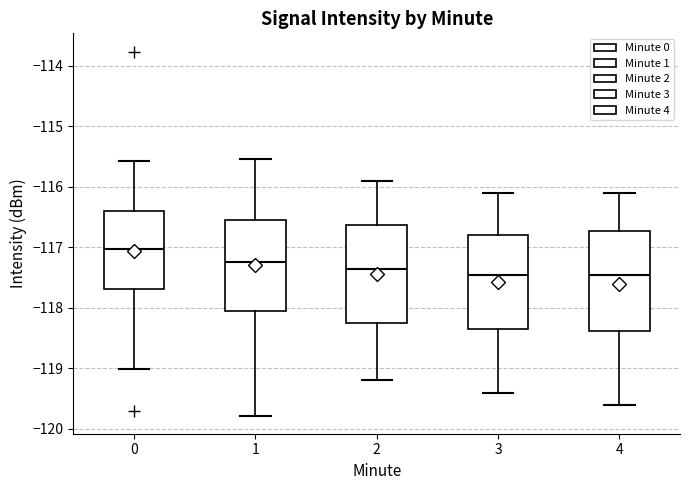

Where does the median line of the box at x = 0 sit on the y-axis? The values are not printed on the chart, so give them approximately, as read against the axis.

-117.0